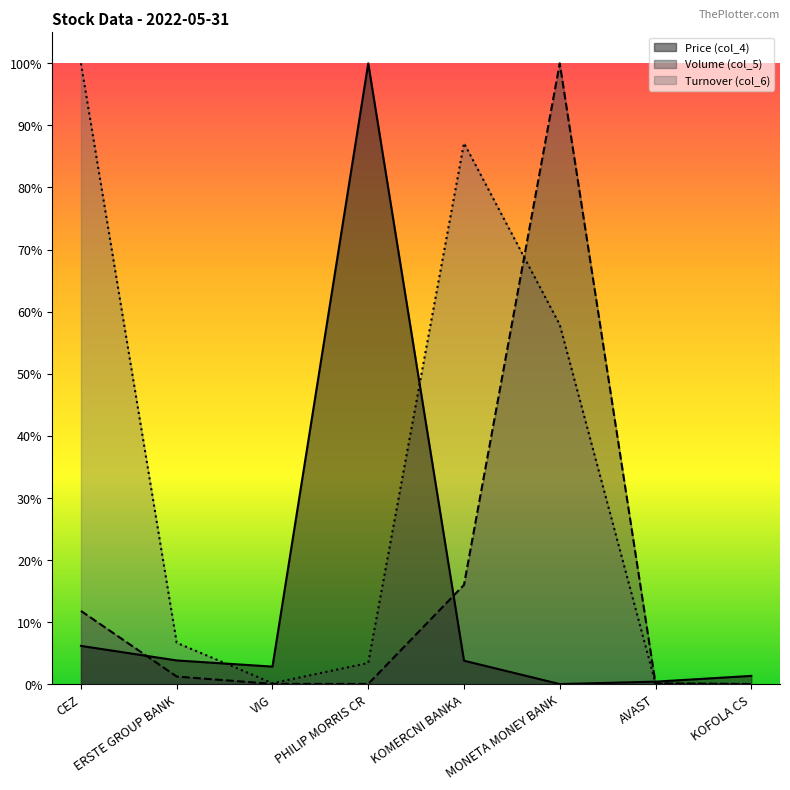

Reading left to right, extract all data points from this chart.

Price (col_4): CEZ=0.1	ERSTE GROUP BANK=0.0	VIG=0.0	PHILIP MORRIS CR=1.0	KOMERCNI BANKA=0.0	MONETA MONEY BANK=0.0	AVAST=0.0	KOFOLA CS=0.0
Volume (col_5): CEZ=0.1	ERSTE GROUP BANK=0.0	VIG=0.0	PHILIP MORRIS CR=0.0	KOMERCNI BANKA=0.2	MONETA MONEY BANK=1.0	AVAST=0.0	KOFOLA CS=0.0
Turnover (col_6): CEZ=1.0	ERSTE GROUP BANK=0.1	VIG=0.0	PHILIP MORRIS CR=0.0	KOMERCNI BANKA=0.9	MONETA MONEY BANK=0.6	AVAST=0.0	KOFOLA CS=0.0